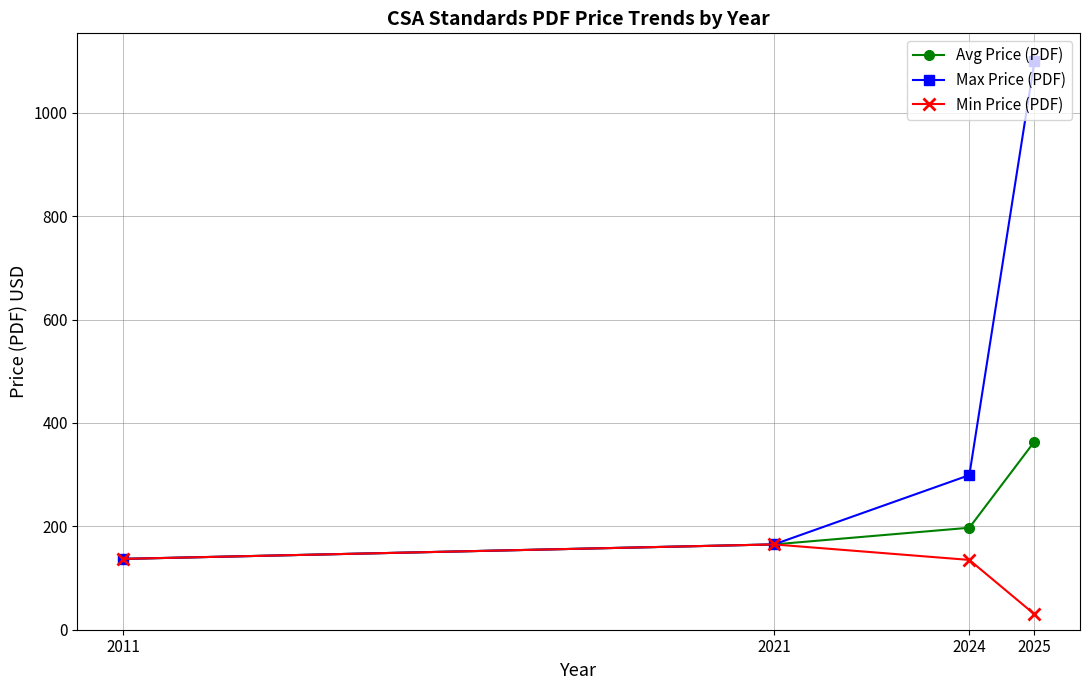

What is the lowest value of the Max Price (PDF) series?

137.0